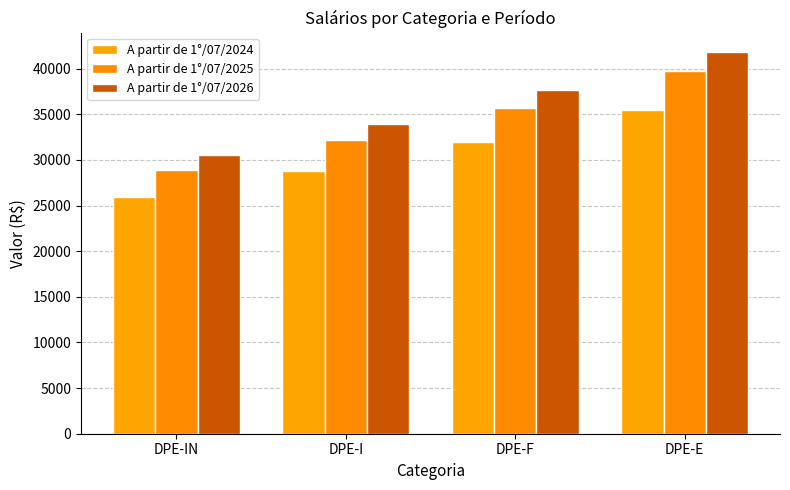

What is the sum of all A partir de 1°/07/2025 values?

136528.3